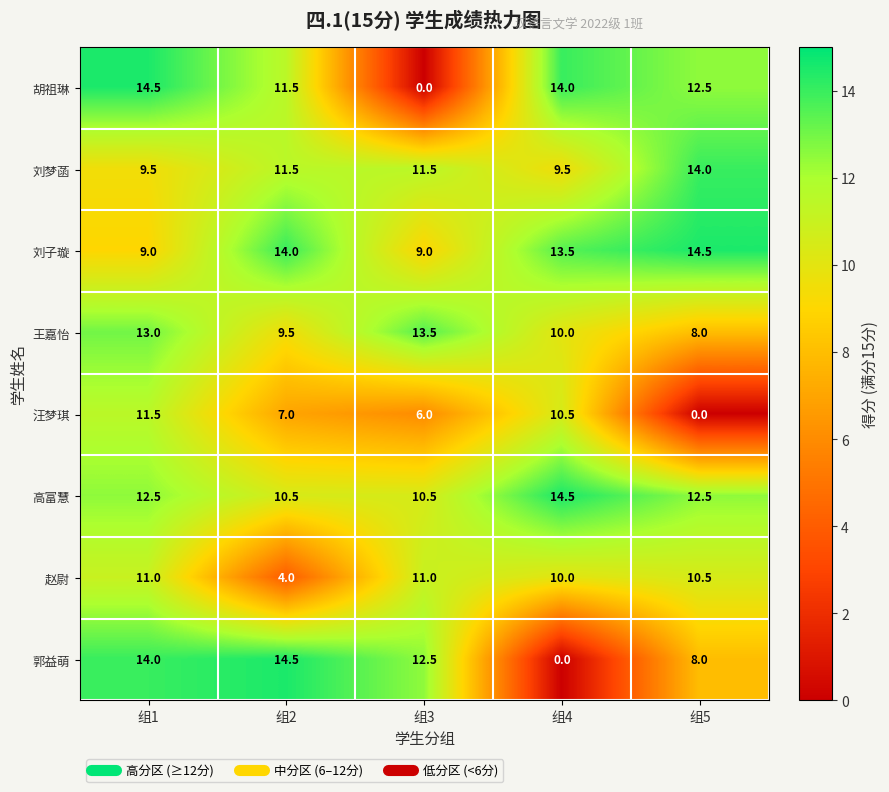

What is the maximum value for 胡祖琳?

14.5